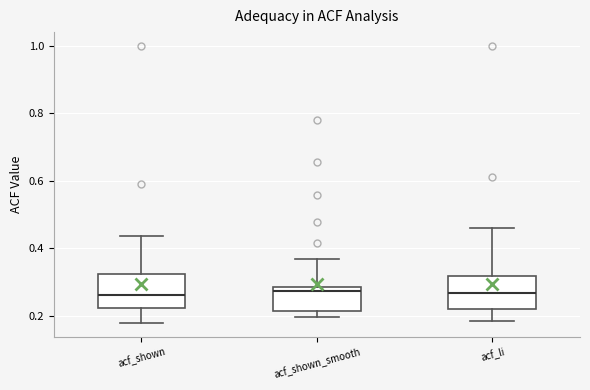

Reading left to right, transcribe this box plot: for each box, give where its median line is, the range the box spans, and where its two whiskers end, as read against the y-axis. The values are not printed on the chart, so give them approximately, as read against the axis.

acf_shown: median 0.26, box 0.22 to 0.32, whiskers 0.18 to 0.44
acf_shown_smooth: median 0.28 (just below the box's upper edge), box 0.22 to 0.28, whiskers 0.20 to 0.36
acf_li: median 0.26, box 0.22 to 0.32, whiskers 0.18 to 0.46